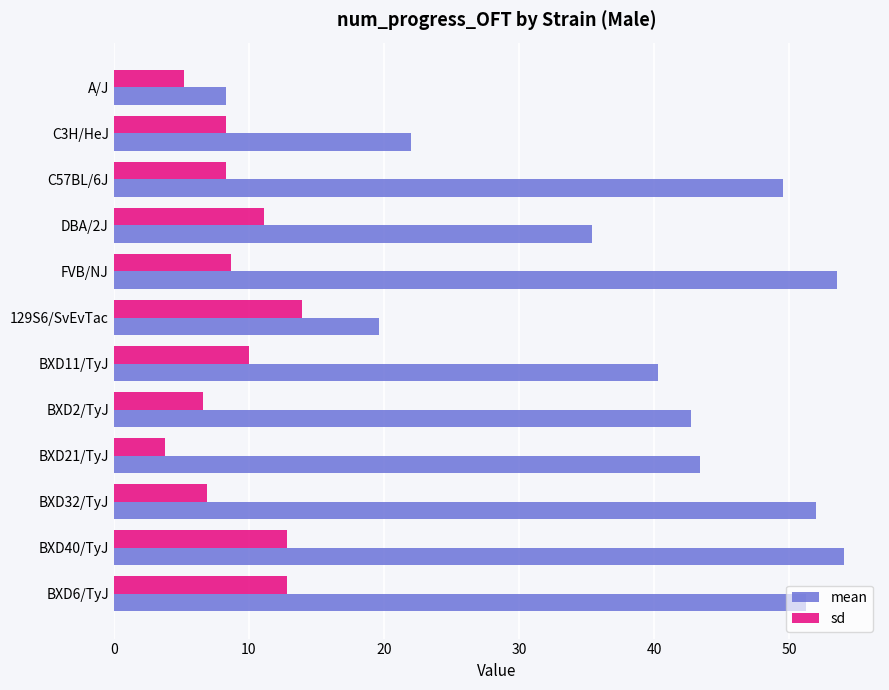

Where is mean nearest to the value 31?

DBA/2J